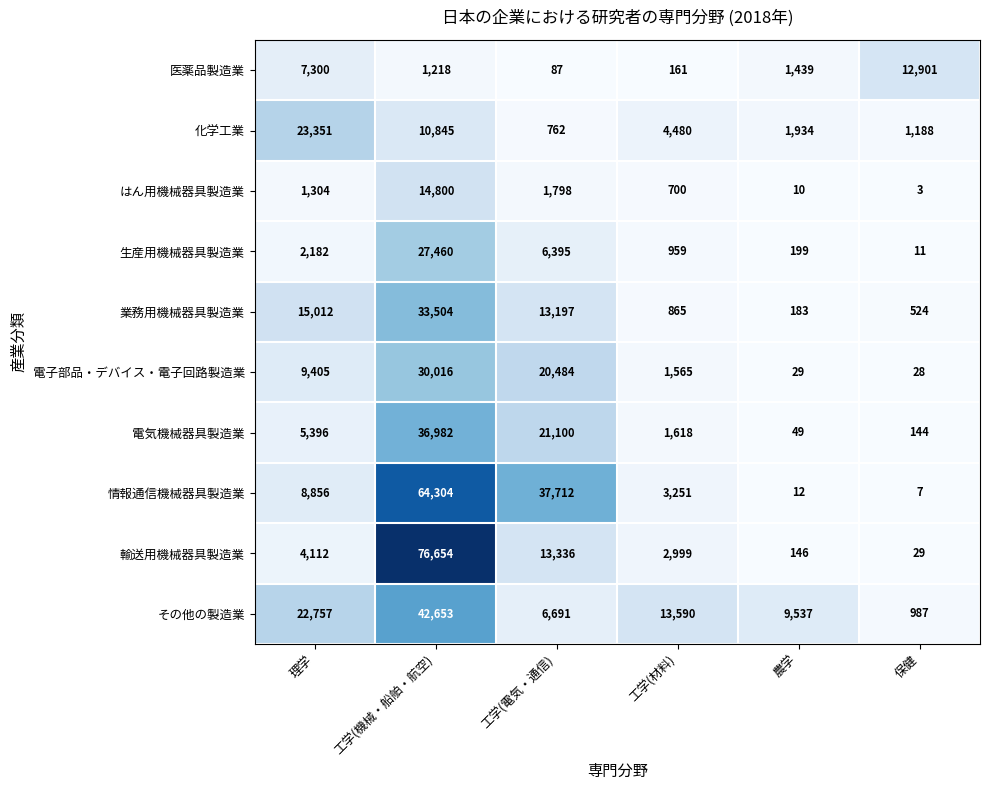

List the series in order of their peak value, highest first.

輸送用機械器具製造業, 情報通信機械器具製造業, その他の製造業, 電気機械器具製造業, 業務用機械器具製造業, 電子部品・デバイス・電子回路製造業, 生産用機械器具製造業, 化学工業, はん用機械器具製造業, 医薬品製造業